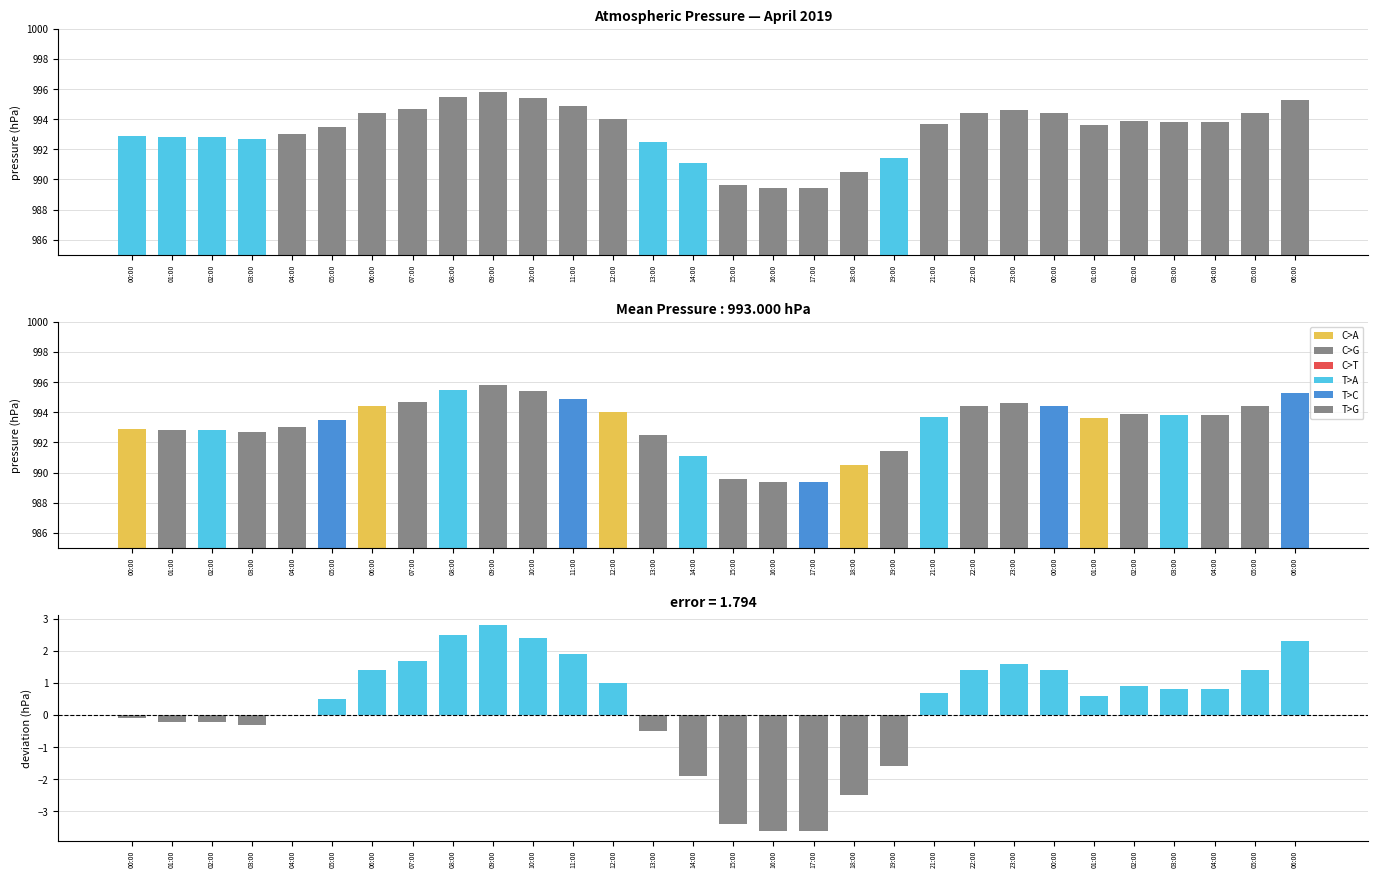

How many values in the press series are below 993?

11